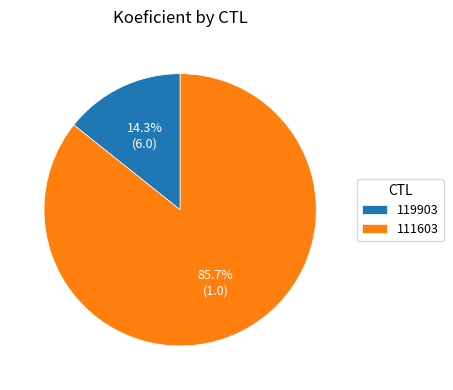

Is there any slice that represents more than half of the pie?

Yes